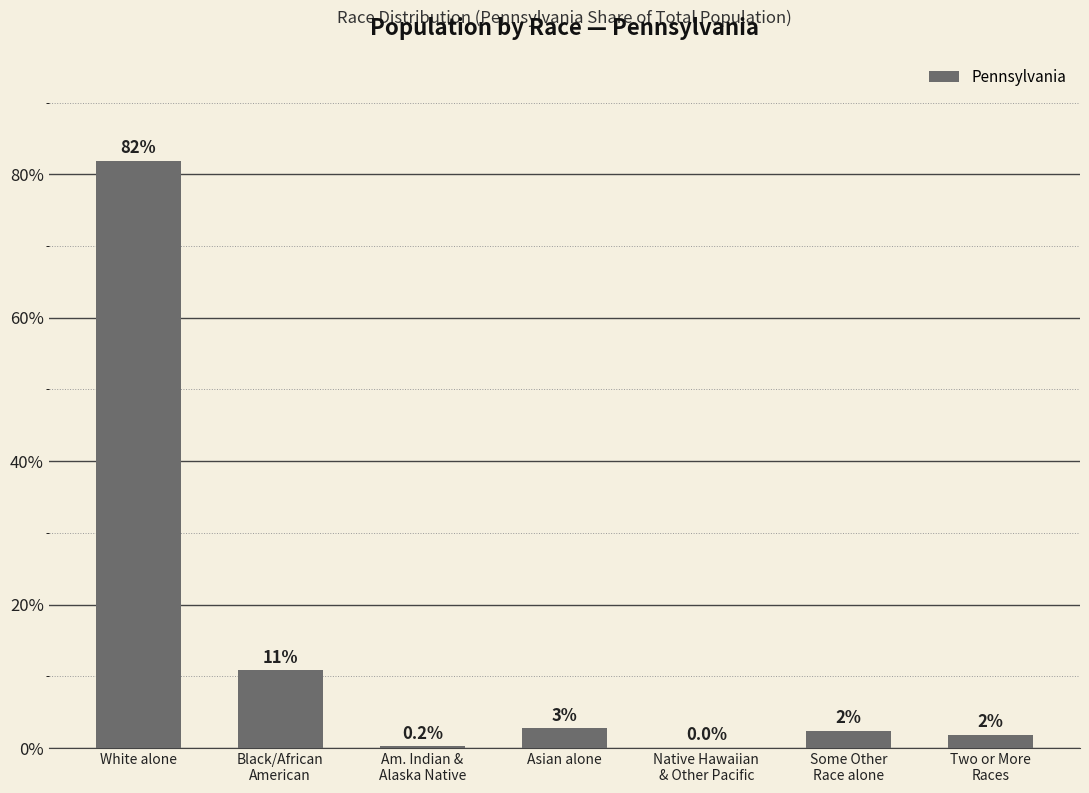

At which category does the chart reach its minimum across all series?

Native Hawaiian
& Other Pacific